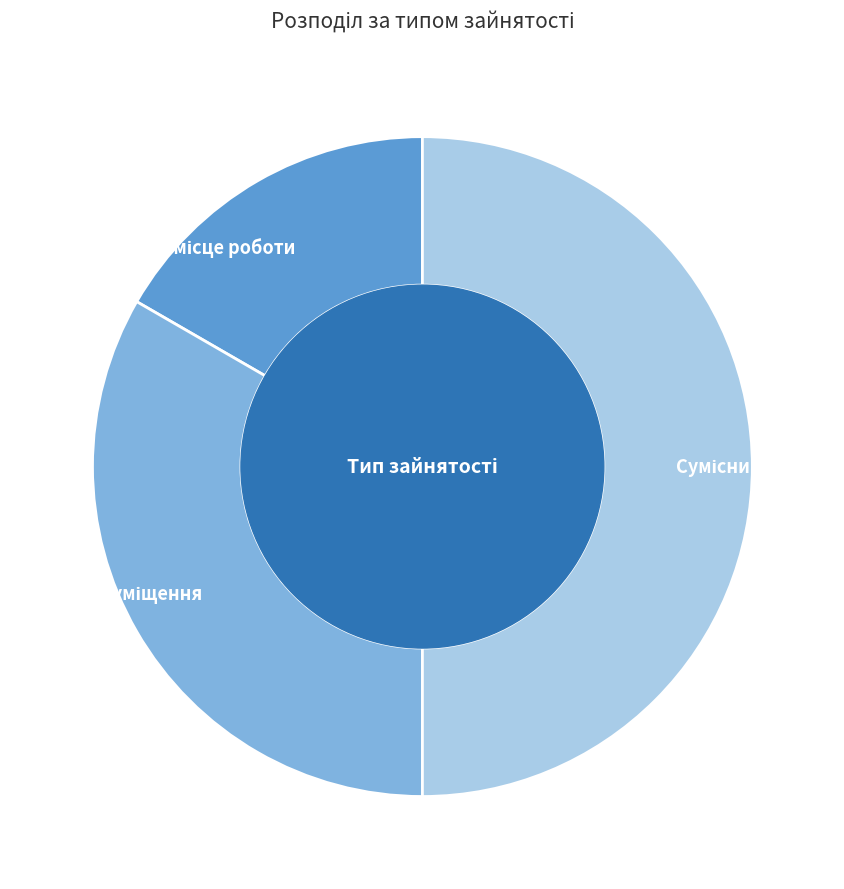

Does any single category account for the majority?

No